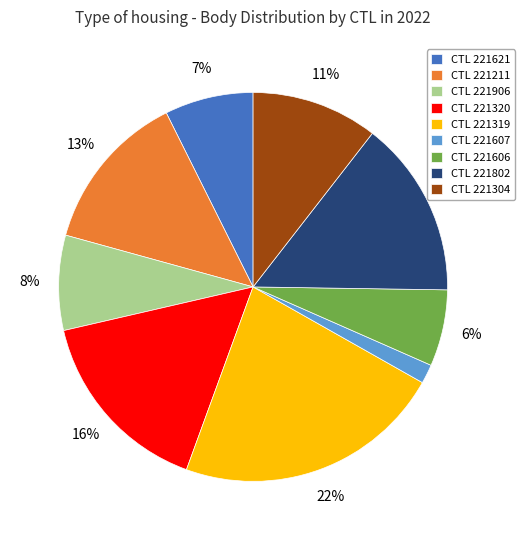

To the nearest percent, what percentage of the pie is CTL 221906?

8%